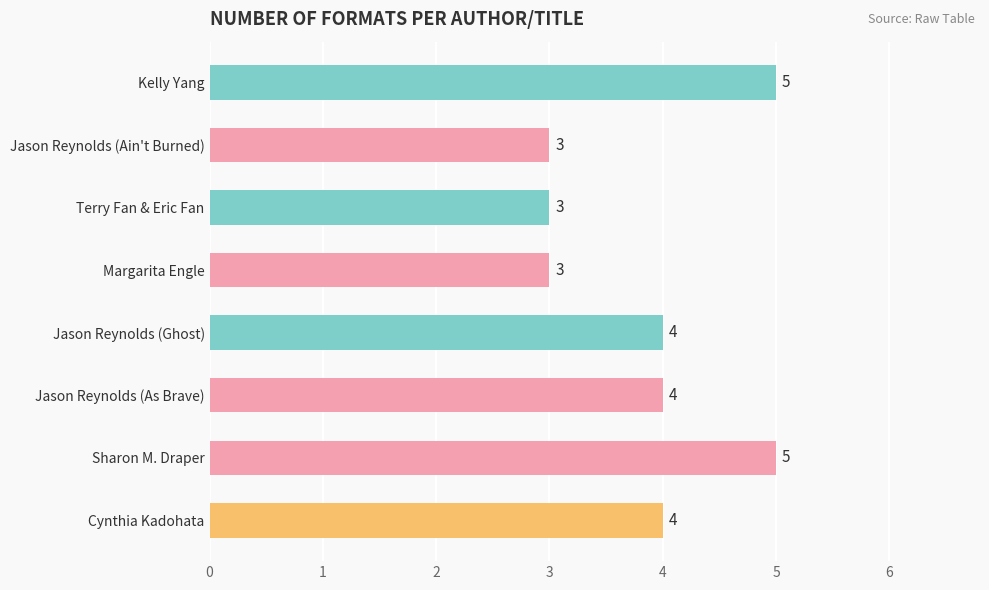

What is the average value?

4